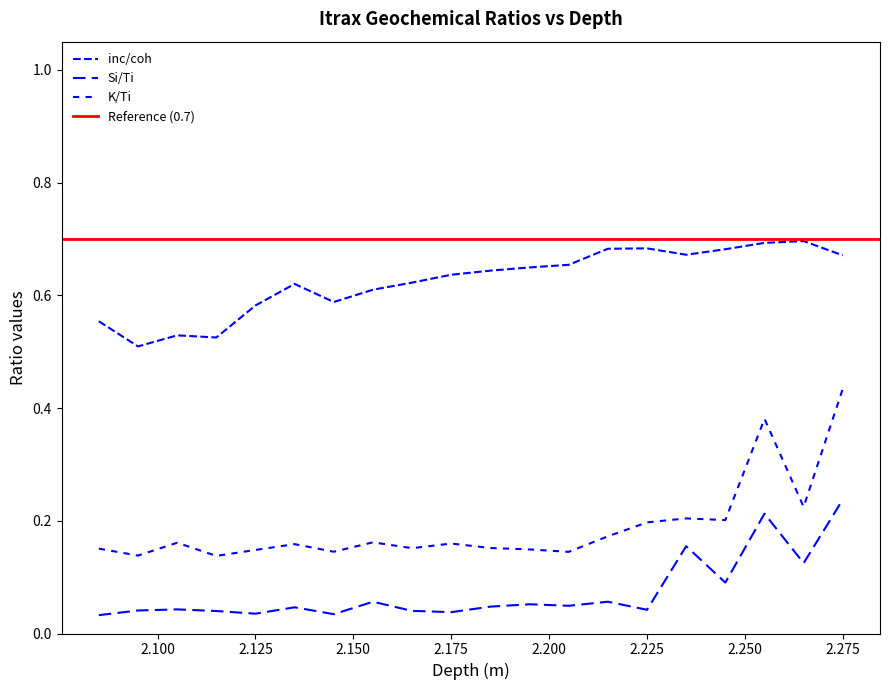

True or false: Si/Ti and inc/coh cross at least once.

False